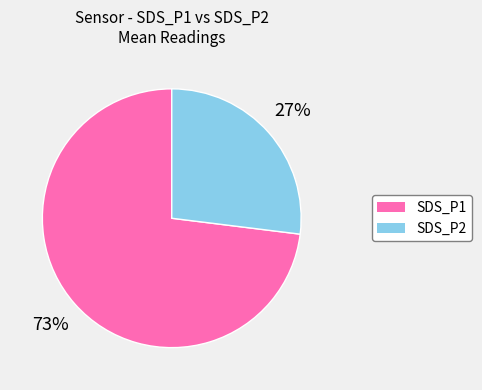

To the nearest percent, what percentage of the pie is SDS_P2?

27%